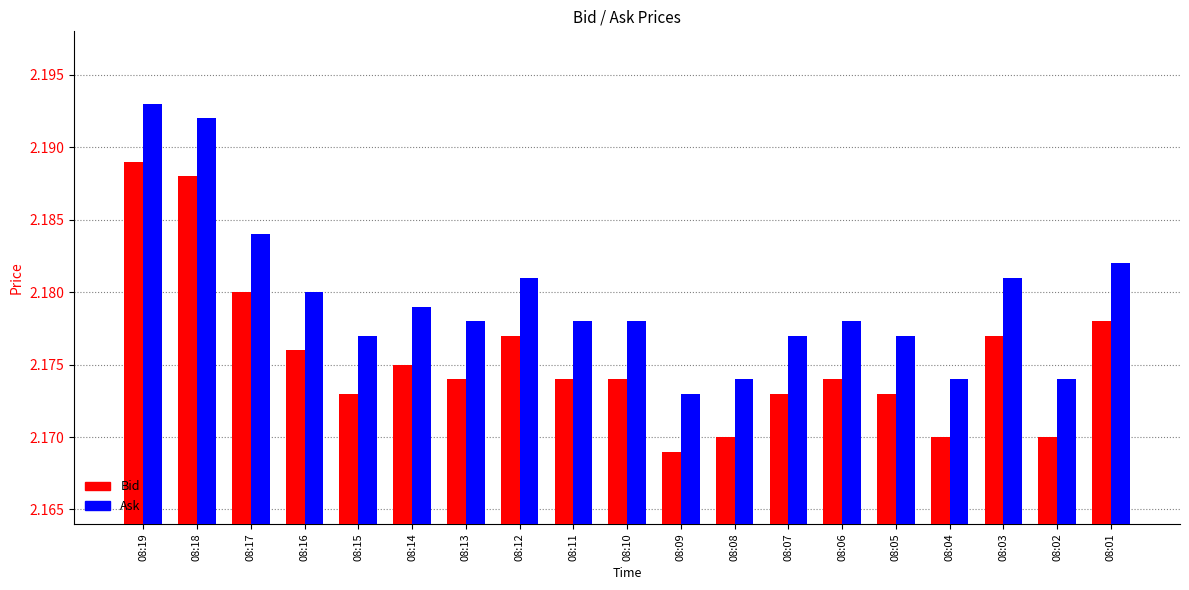

Which series has the largest total across all categories?

Ask